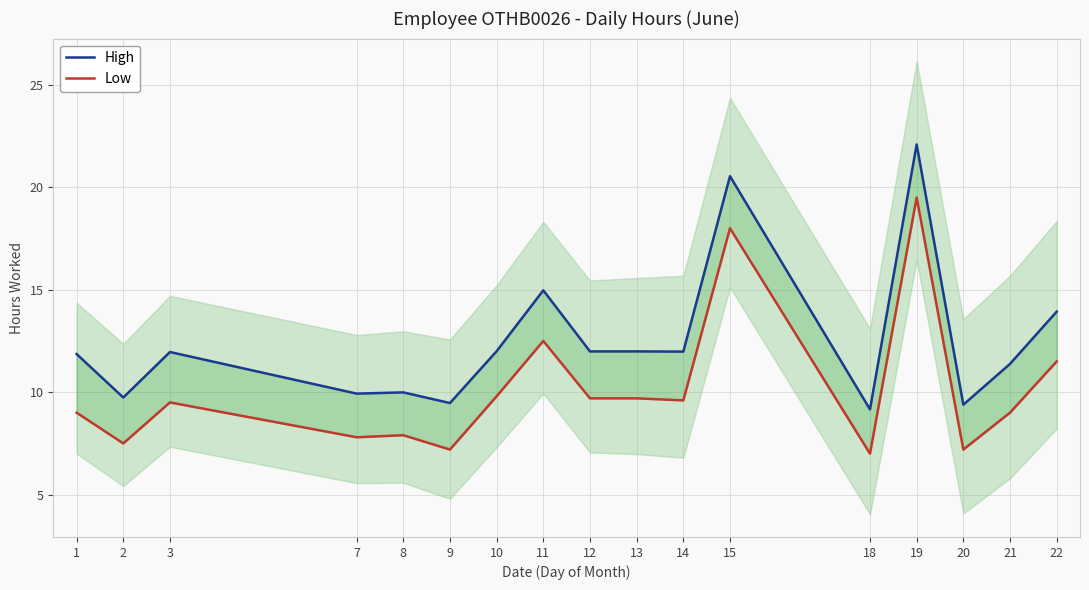

What is the total value across all series at 18?

16.2